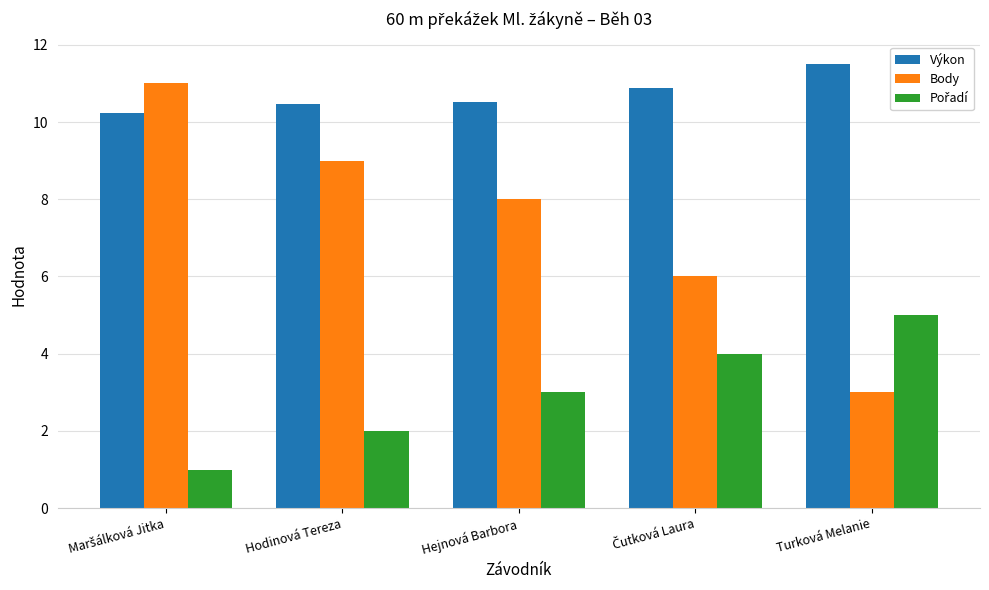

True or false: Body has a value of 3.0 at Turková Melanie.

True